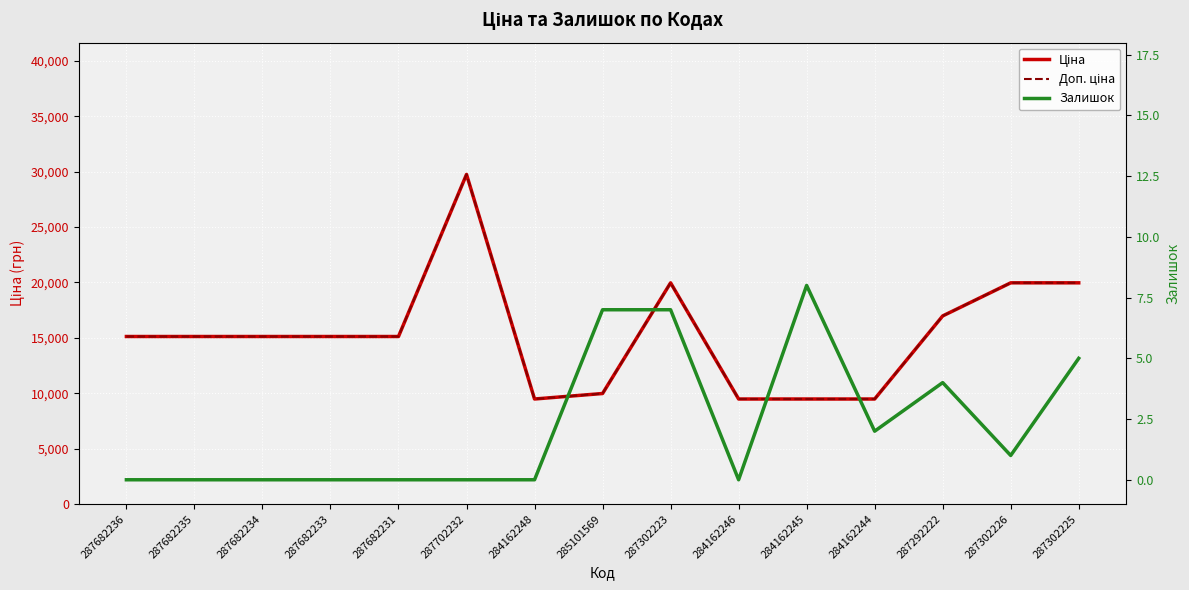

True or false: Ціна and Доп. ціна intersect in this chart.

False